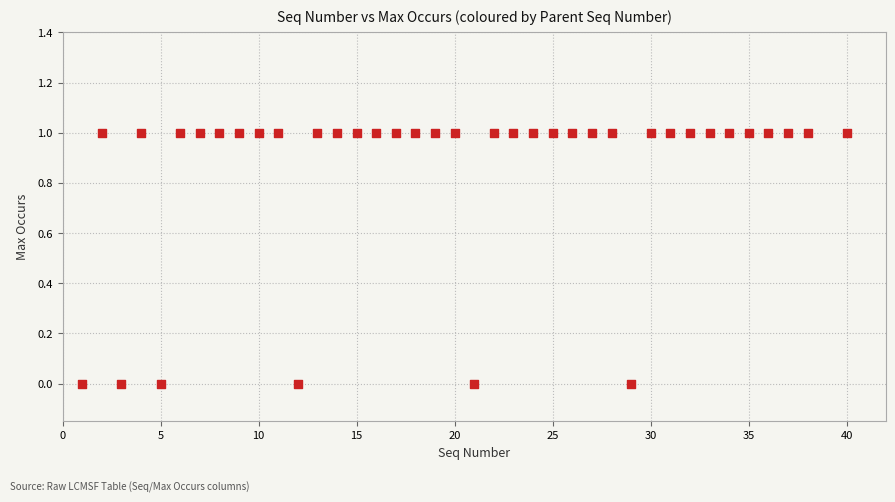

What is the range of X values (max minus min)?

39